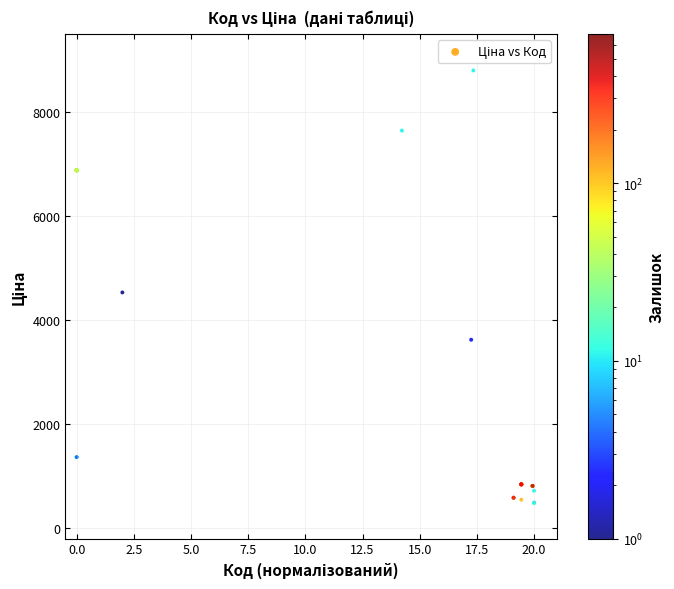

What Y value in the scatter plot is closest to 4639?

4531.4